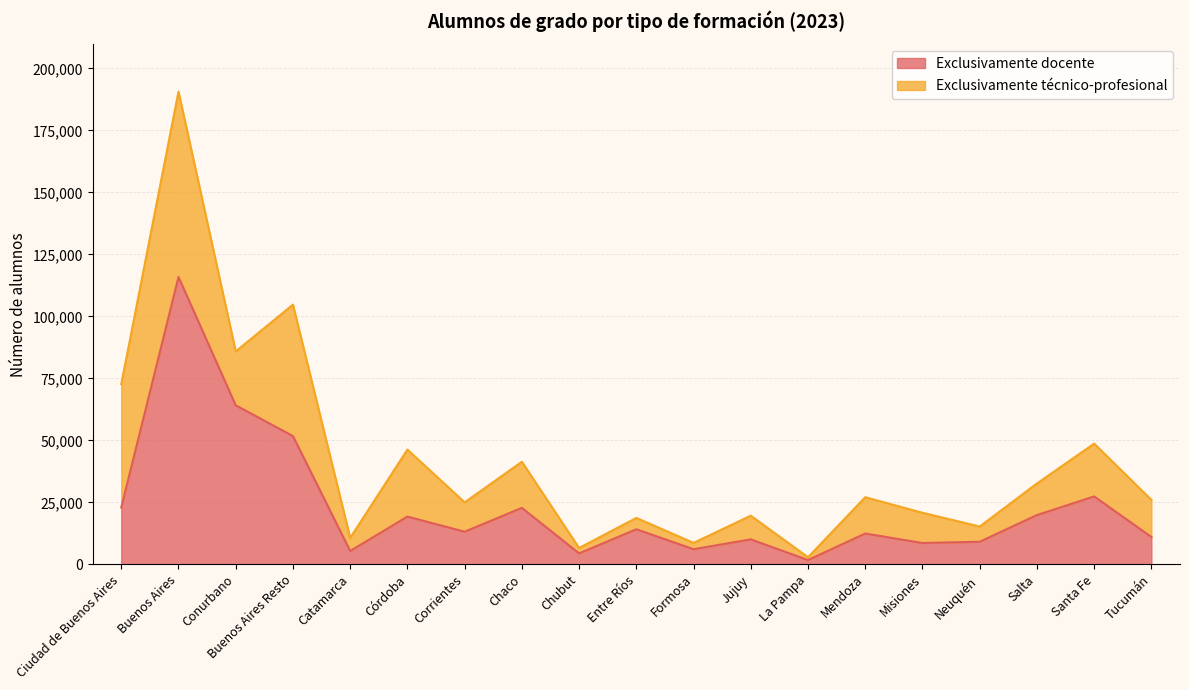

What is the label of the 1st point from the right?

Tucumán